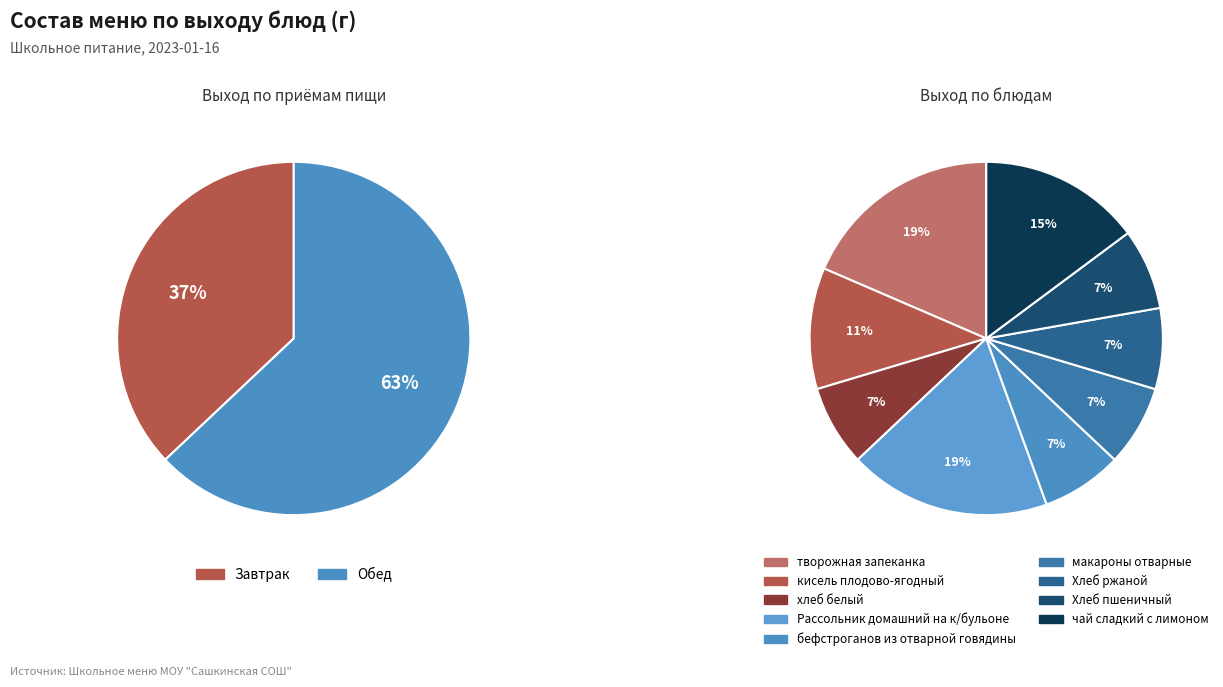

To the nearest percent, what portion does хлеб белый represent?

7%